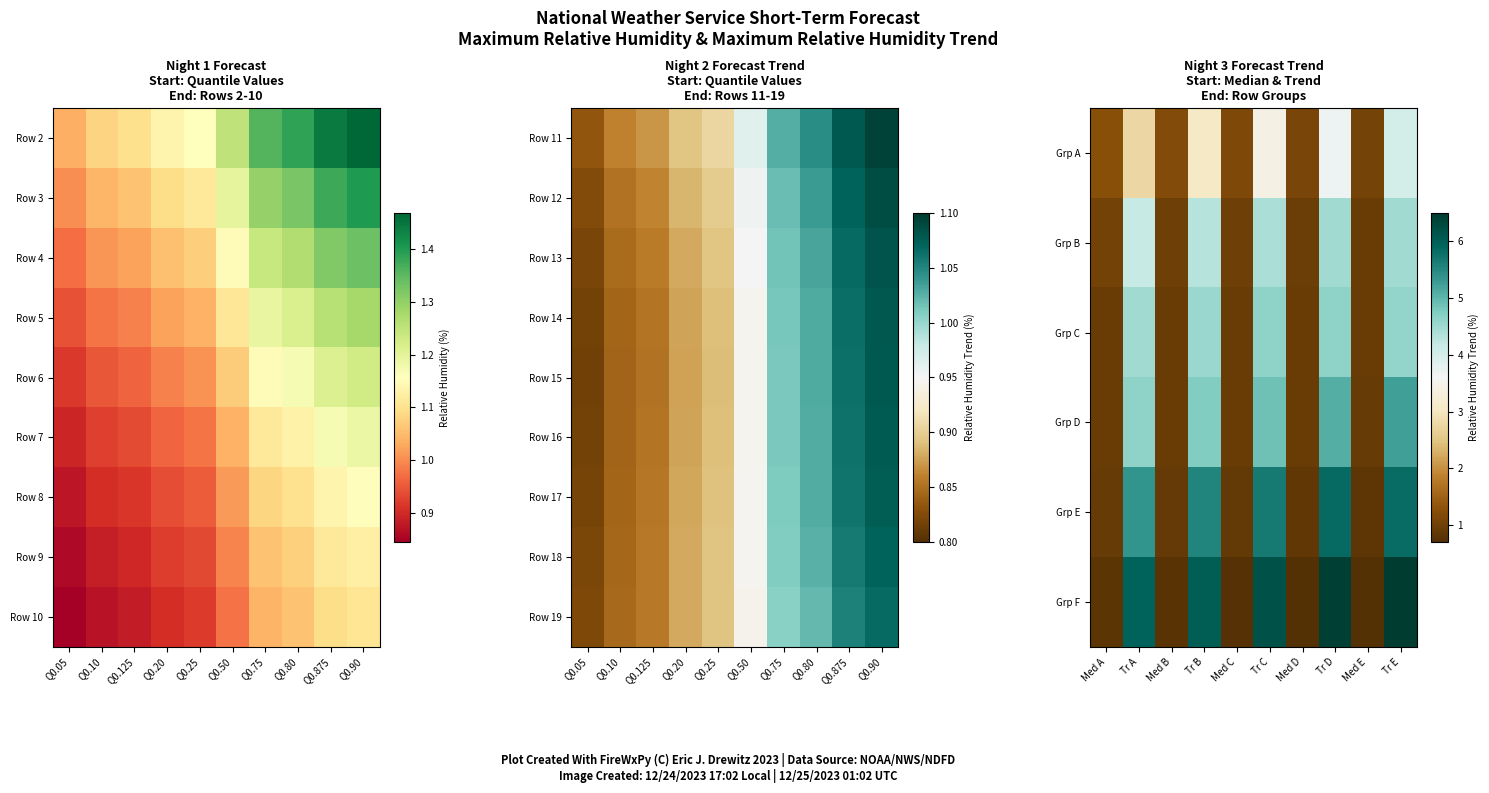

Read the Row 18 value at Q0.875.

1.1